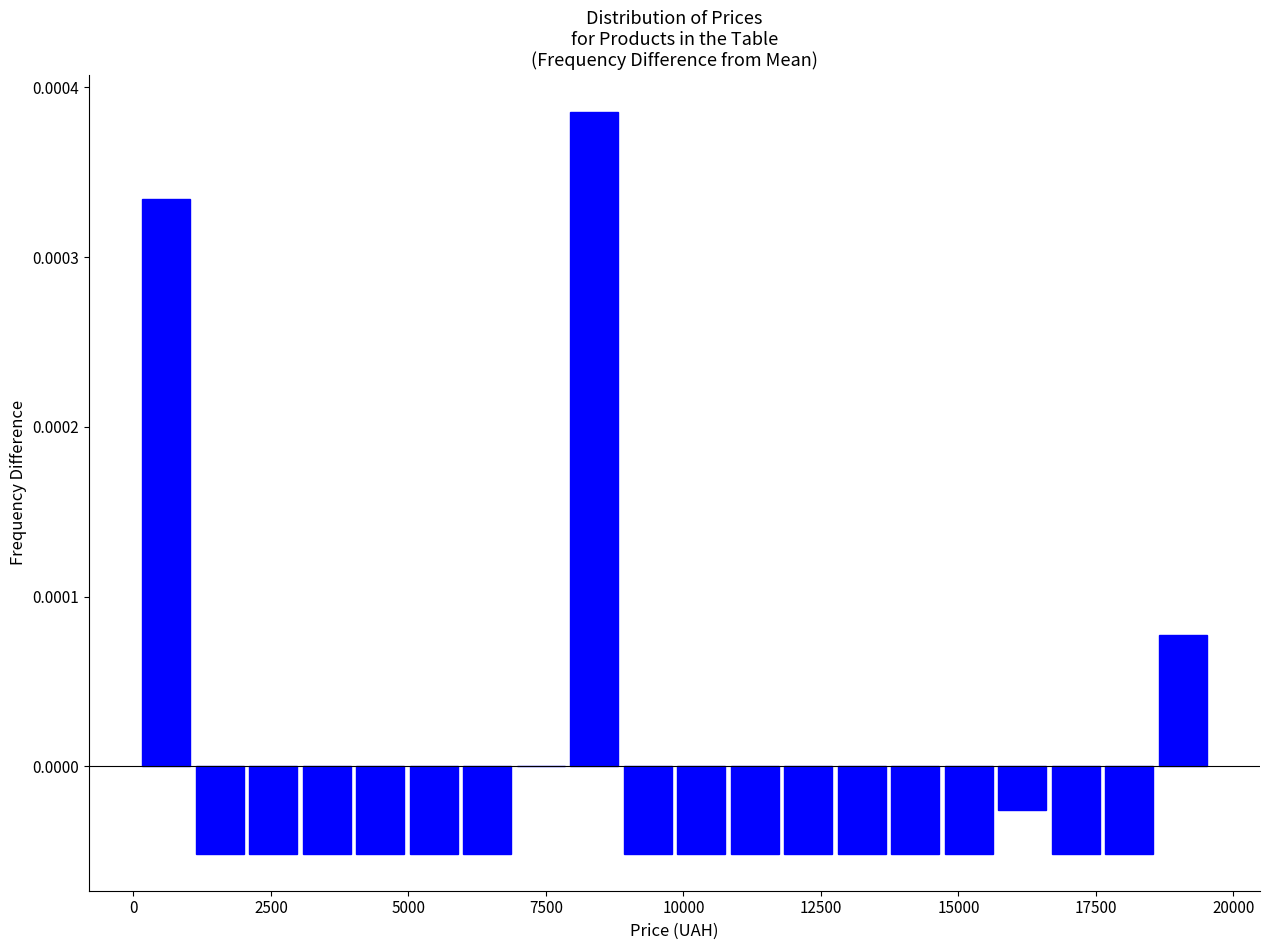

Read against the x-axis, roughly where is the centre of the tallest bar?

8500